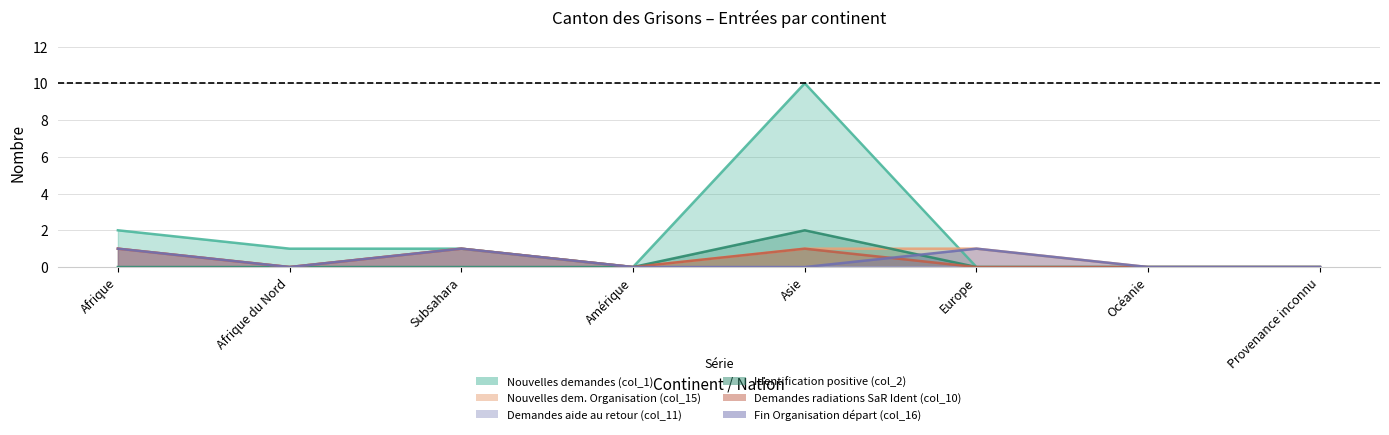

How many positive values does the Nouvelles demandes (col_1) series have?

4